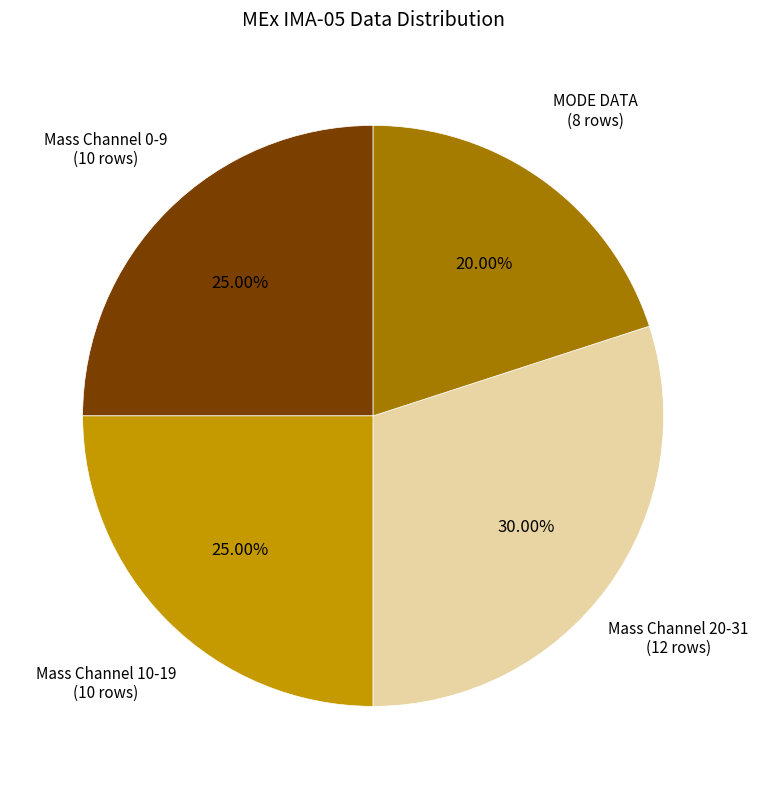

Count the number of slices in the pie.

4